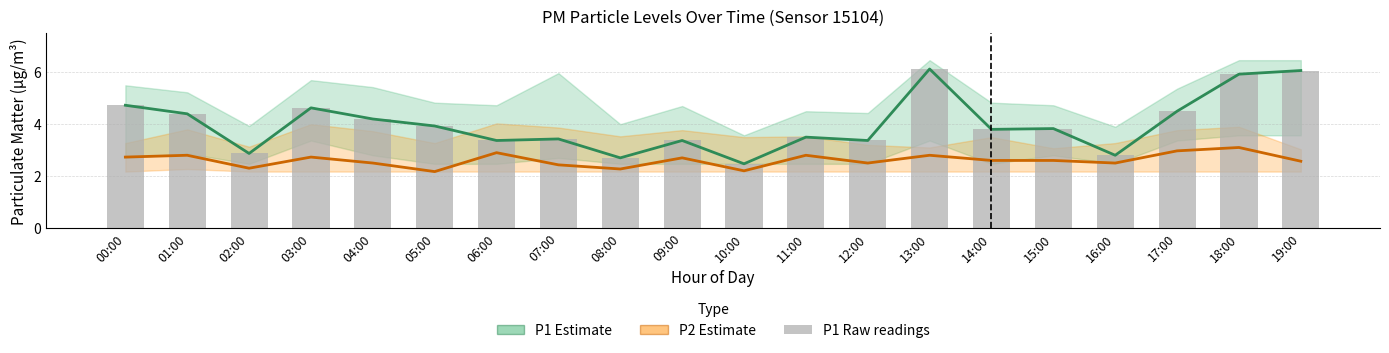

List the series in order of their peak value, lowest first.

P2 Estimate, P1 Estimate, P1 raw